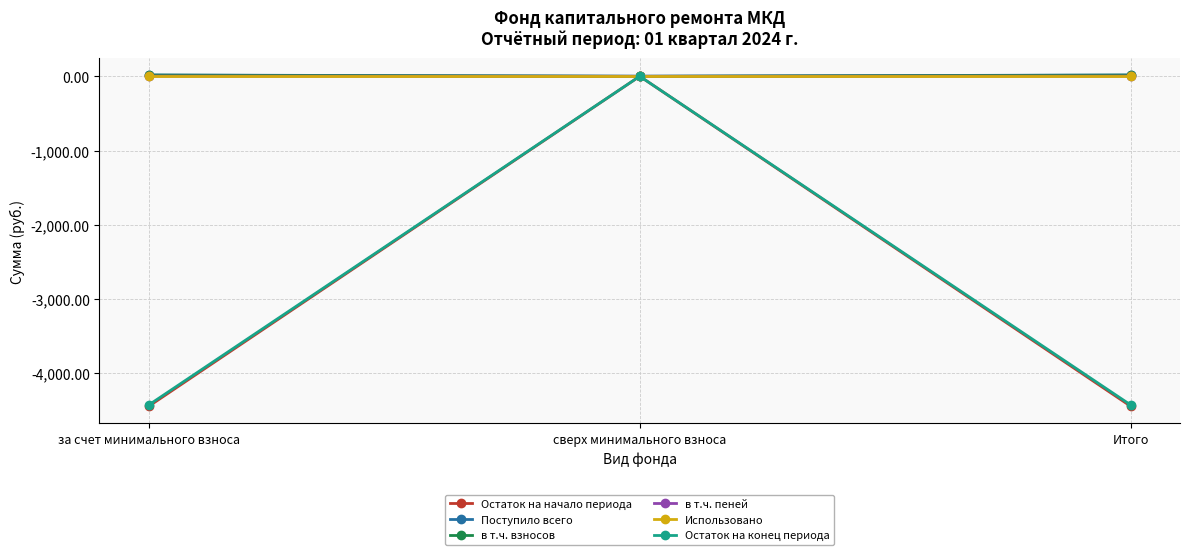

At which category is the sum across all series the highest?

сверх минимального взноса